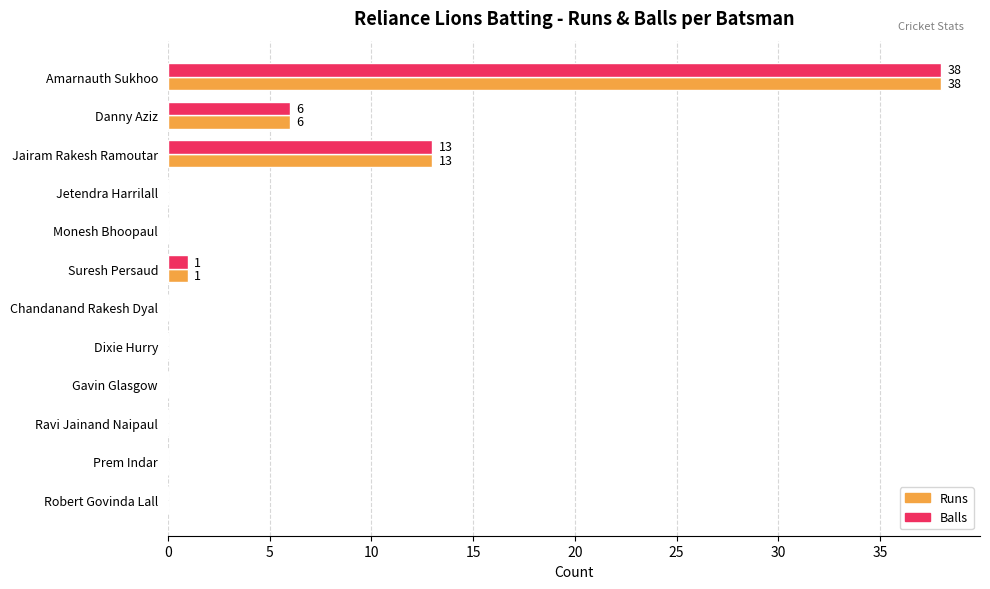

At which label is Runs closest to 19?

Jairam Rakesh Ramoutar